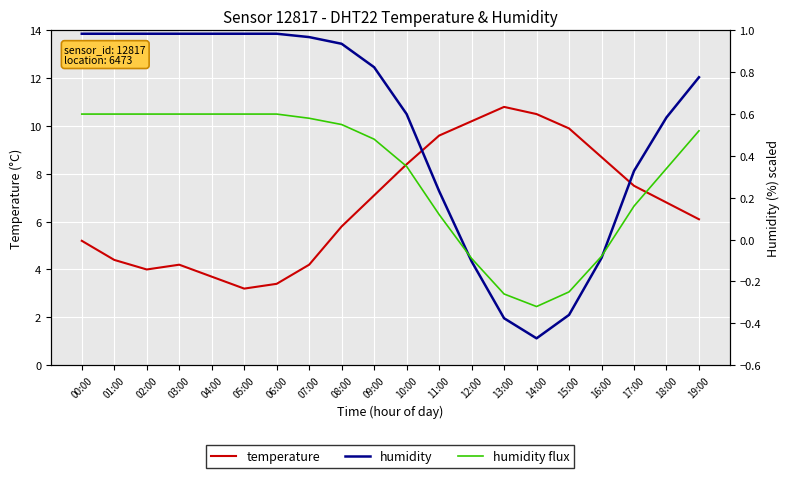

What is the value of the temperature point at the 14th from the left?

10.8